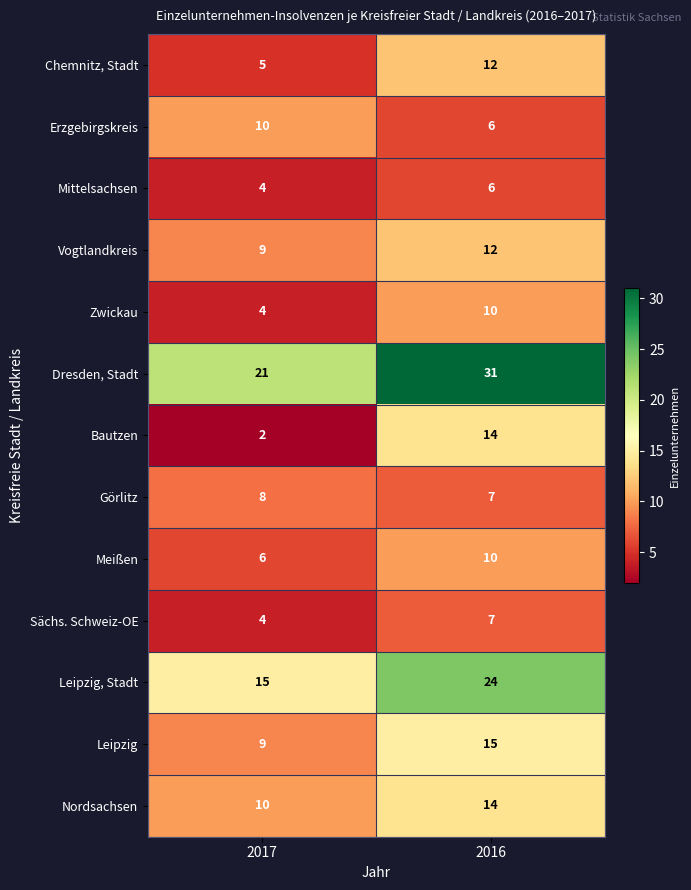

What is the difference between the maximum and minimum values in the Dresden, Stadt series?

10